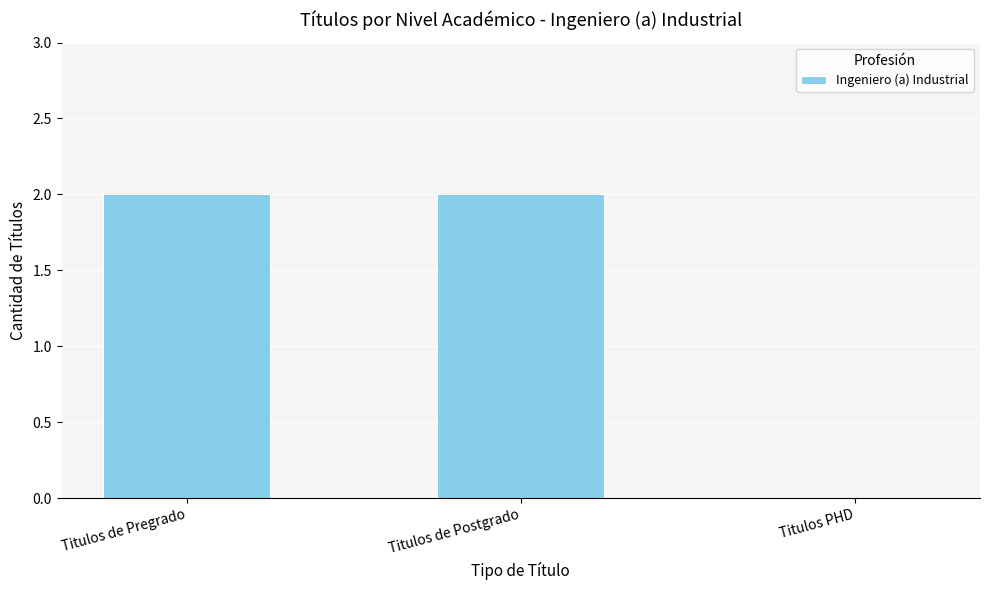

The chart shows a value of 0 at Titulos de Postgrado. True or false?

False